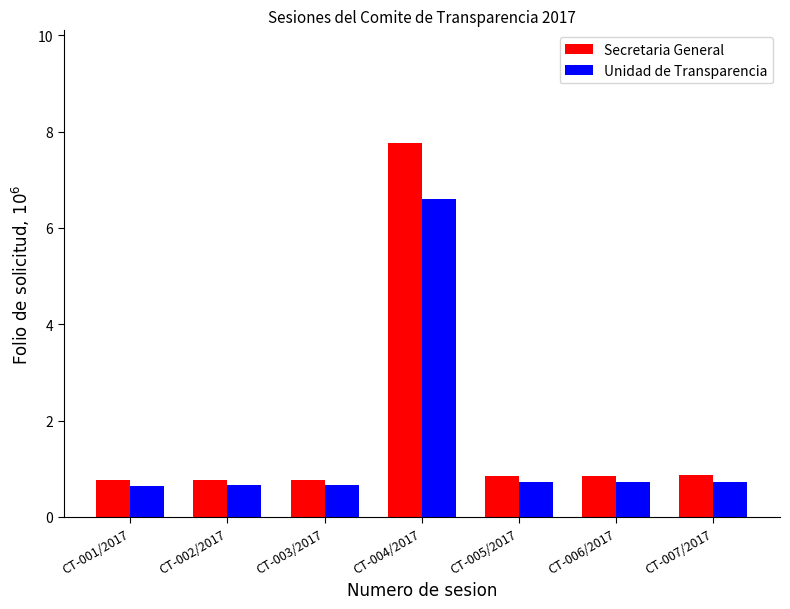

Does the chart contain any negative values?

No